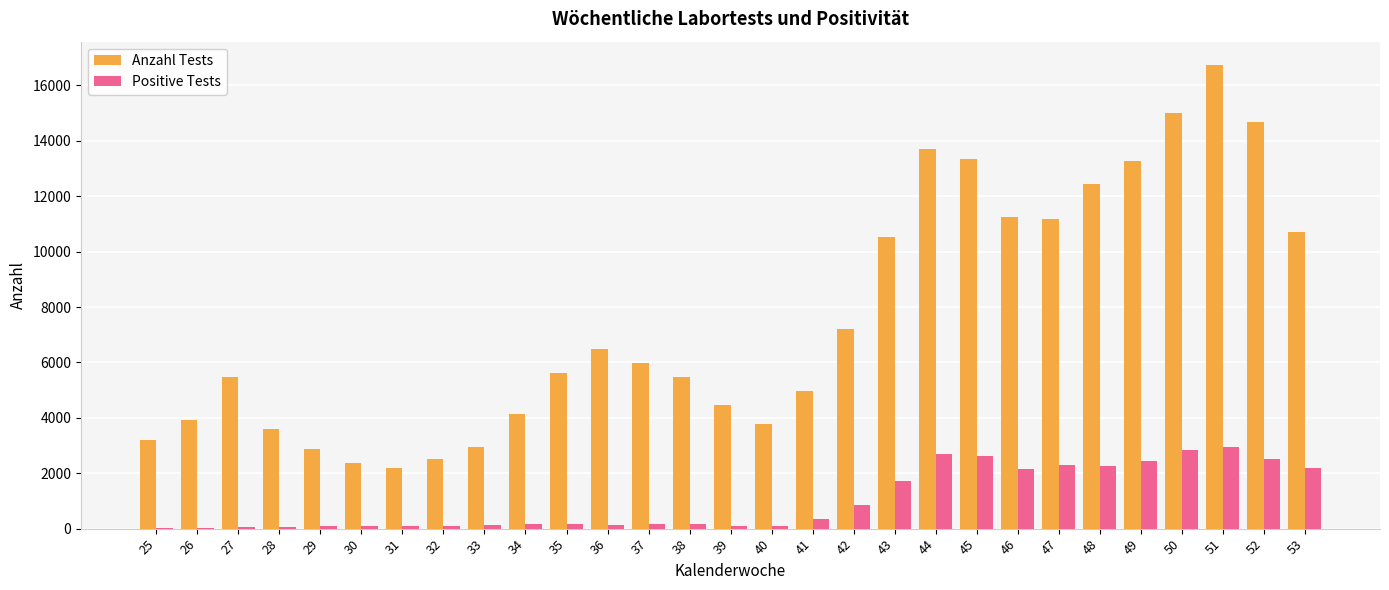

Is the value of Anzahl Tests at 45 greater than the value of Positive Tests at 27?

Yes